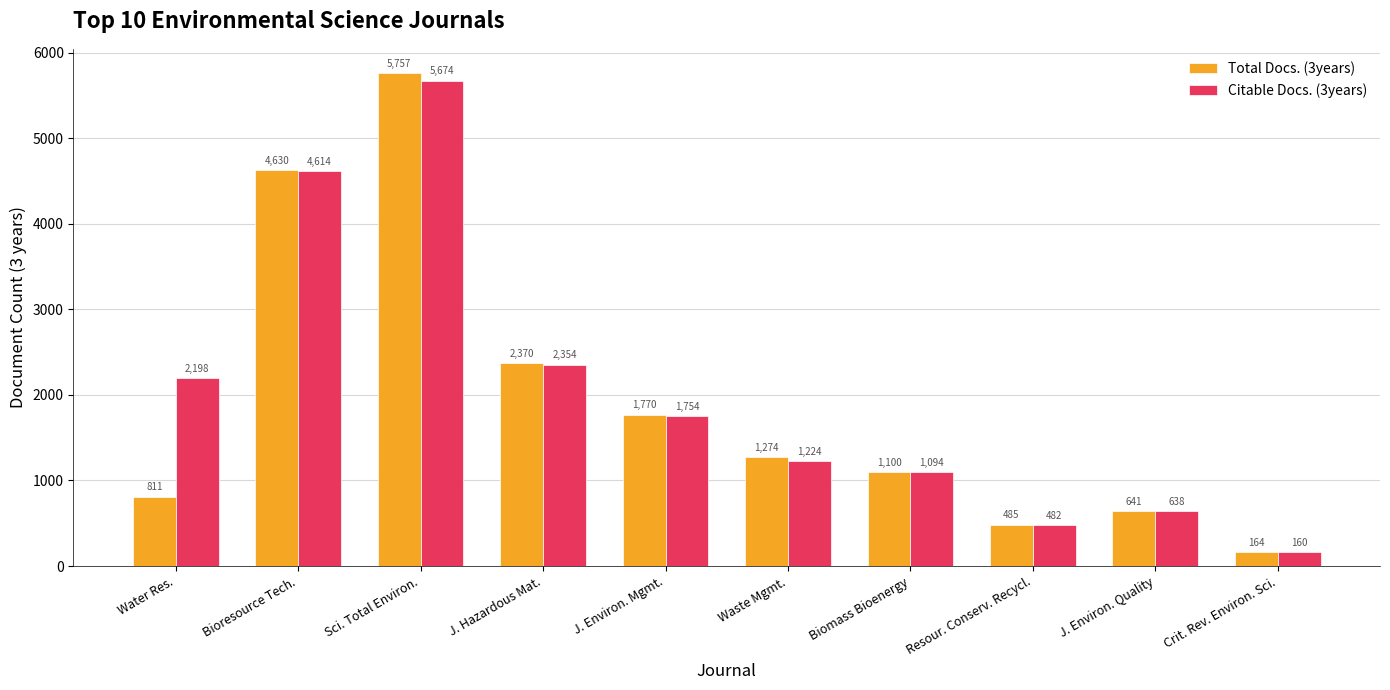

The value of Total Docs. (3years) at J. Hazardous Mat. is 3538. True or false?

False